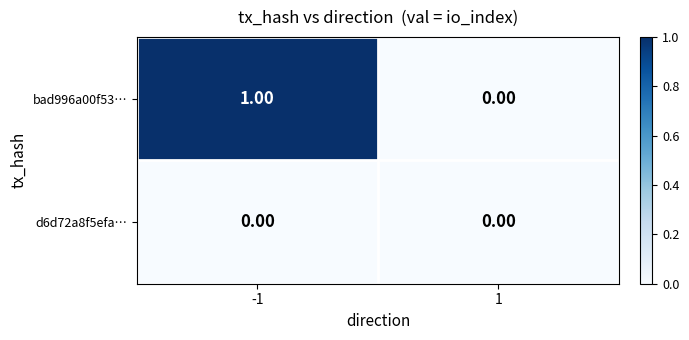

Which series has the largest range (max minus min)?

bad996a00f53…